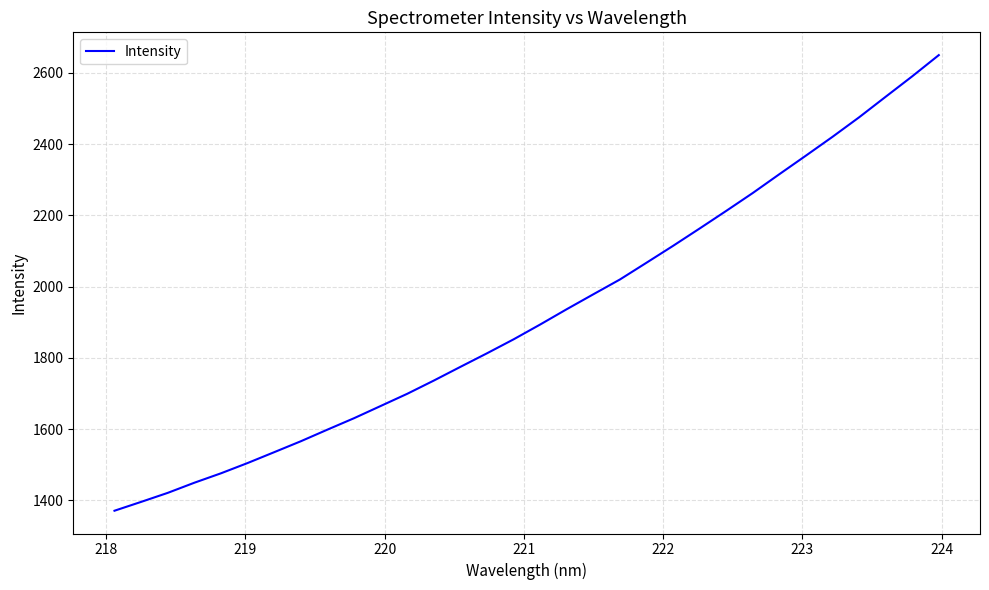

What is the minimum value shown in the chart?

1370.7